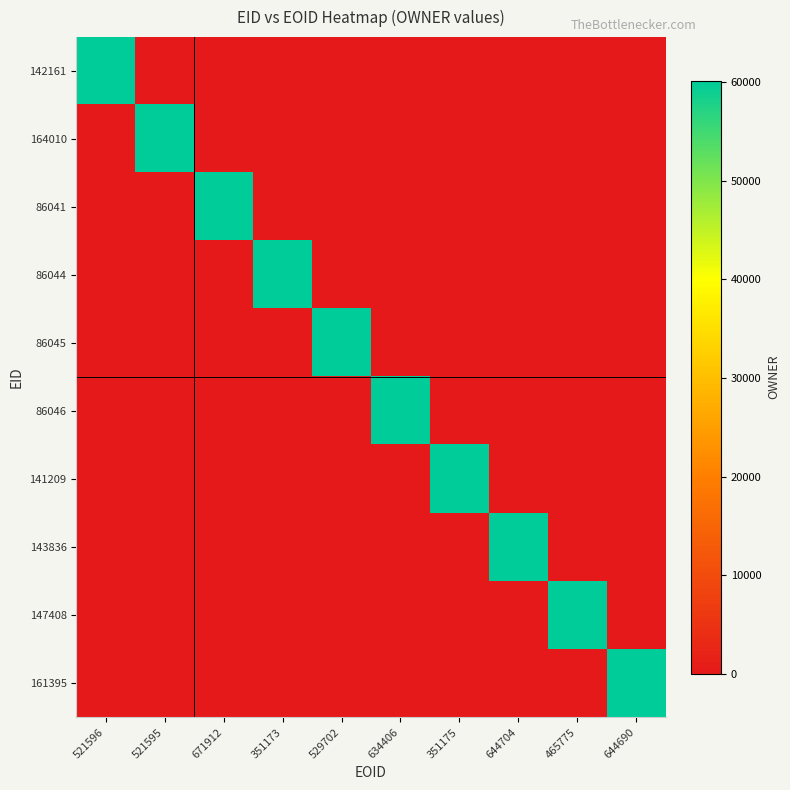

Which category has the lowest value across all series?

521595